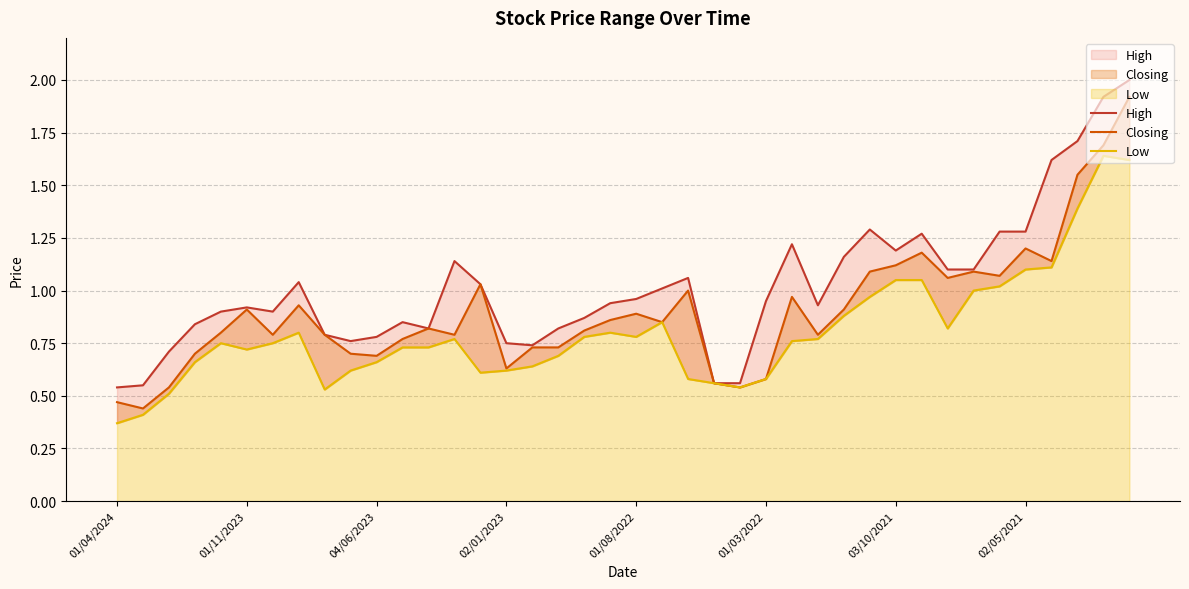

Which has a higher value, 33 or 26?

26